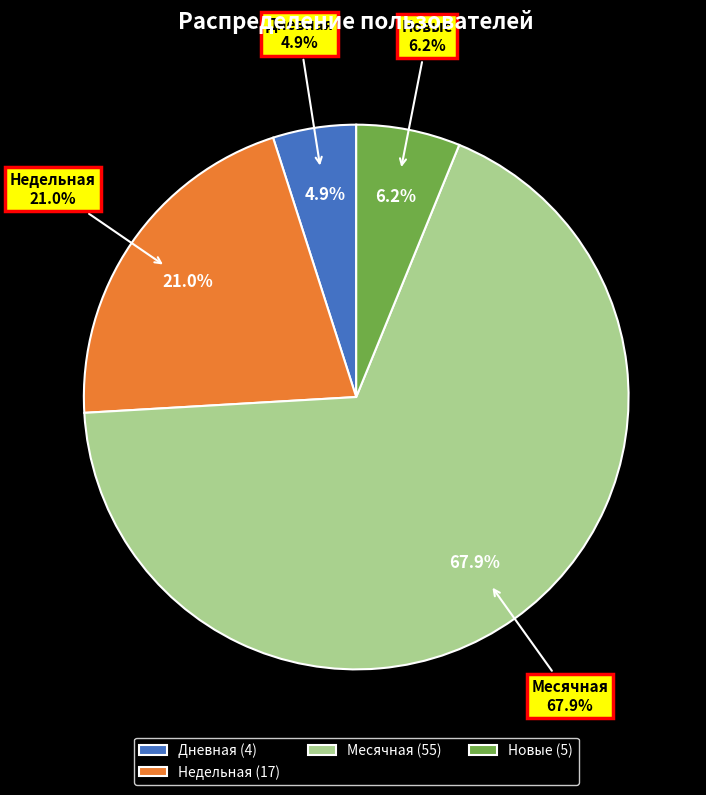

What percentage is the Месячная slice, to the nearest percent?

68%